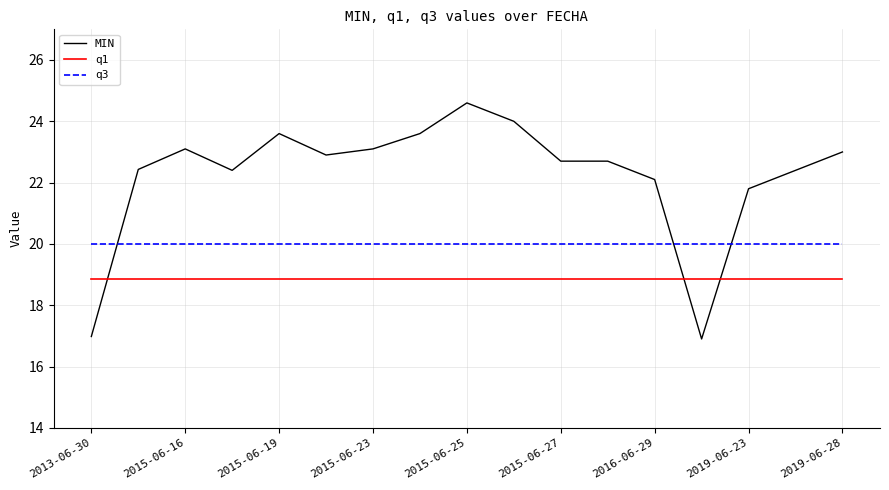

What is the difference between the maximum and minimum values in the MIN series?

7.7